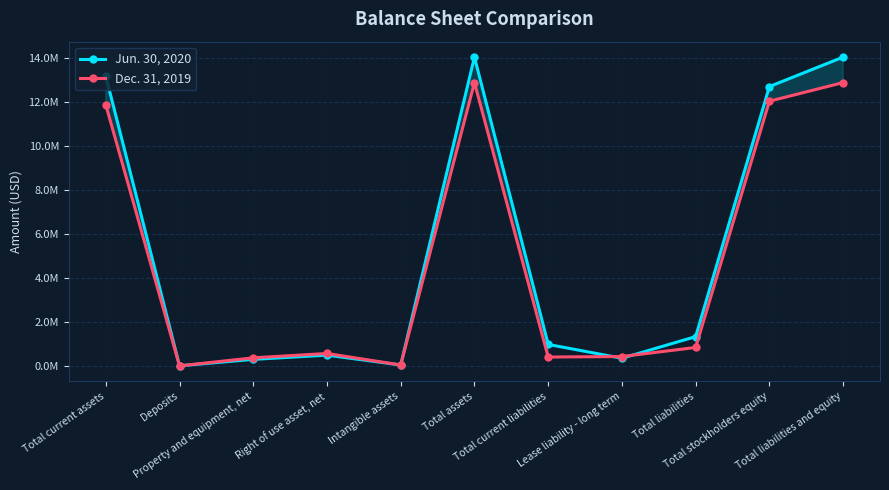

Which series has the largest total across all categories?

Jun. 30, 2020